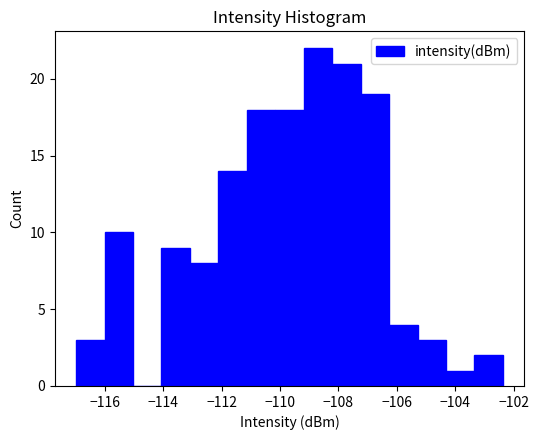

How tall is the bar that spans -110.2 to -109.2 on the x-axis? Neither the bar edges nor the heights are printed on the chart, so give them approximately, as read against the axes.

18